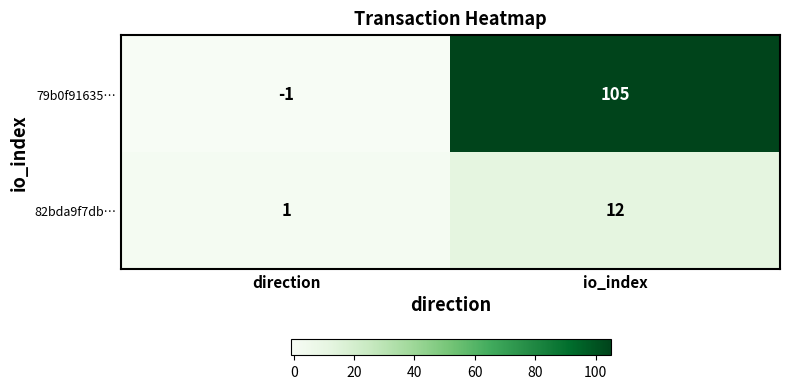

List the labels in order of 82bda9f7db… value, smallest first.

direction, io_index